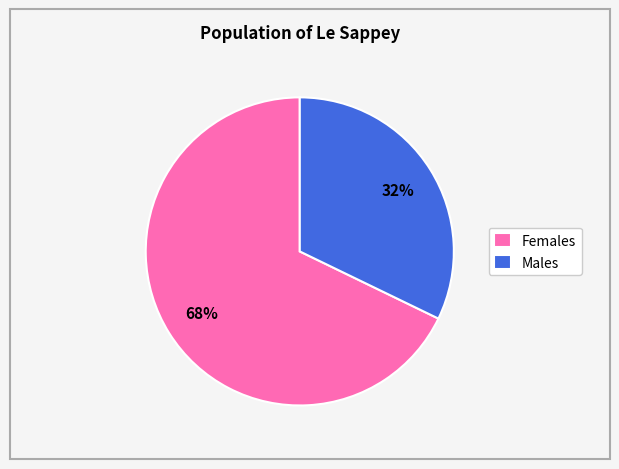

How many segments does this pie chart have?

2